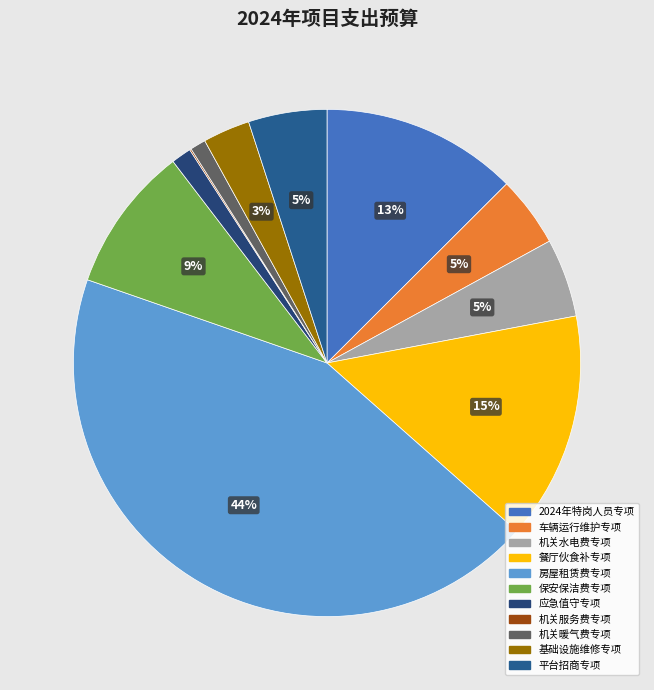

Count the number of slices in the pie.

11